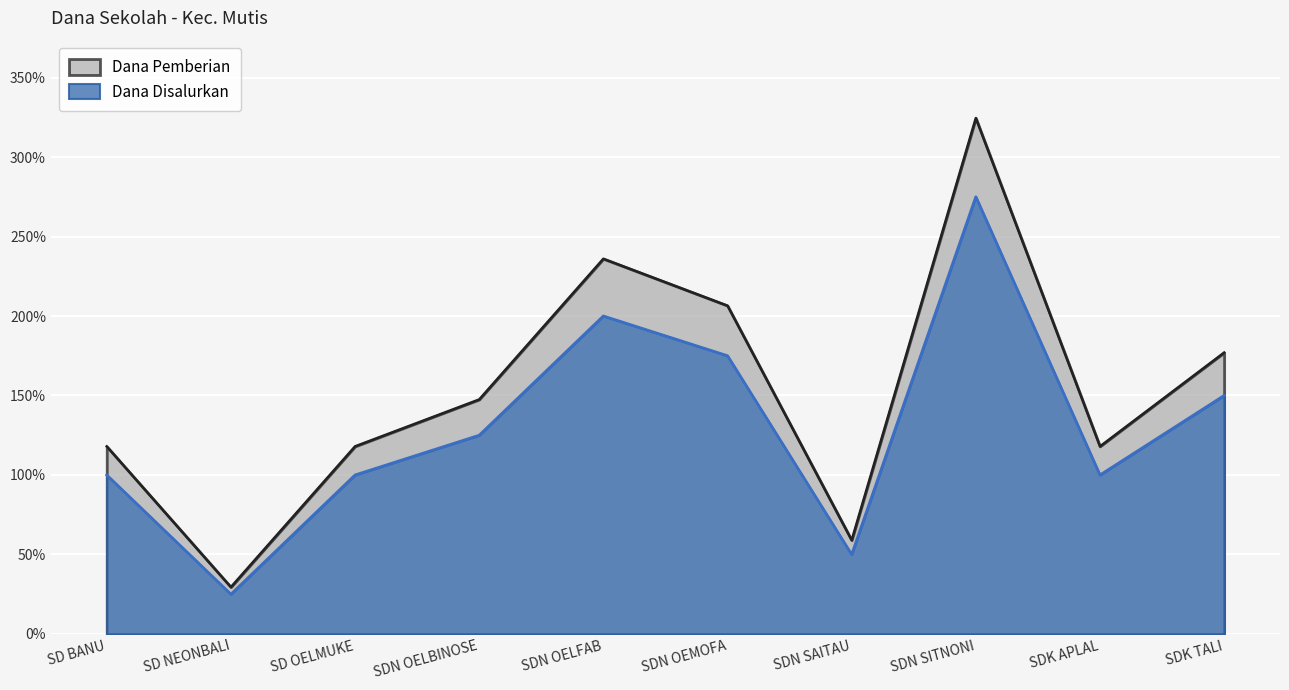

Does the chart display data point markers on the line(s)?

No